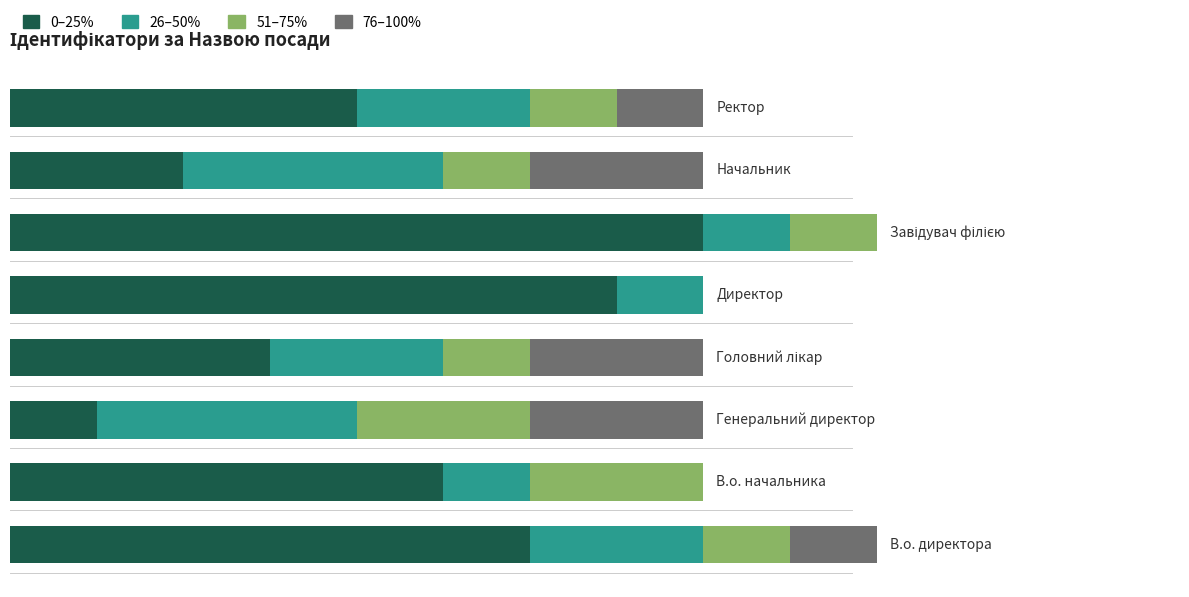

What are all the series names shown in the legend?

0–25%, 26–50%, 51–75%, 76–100%